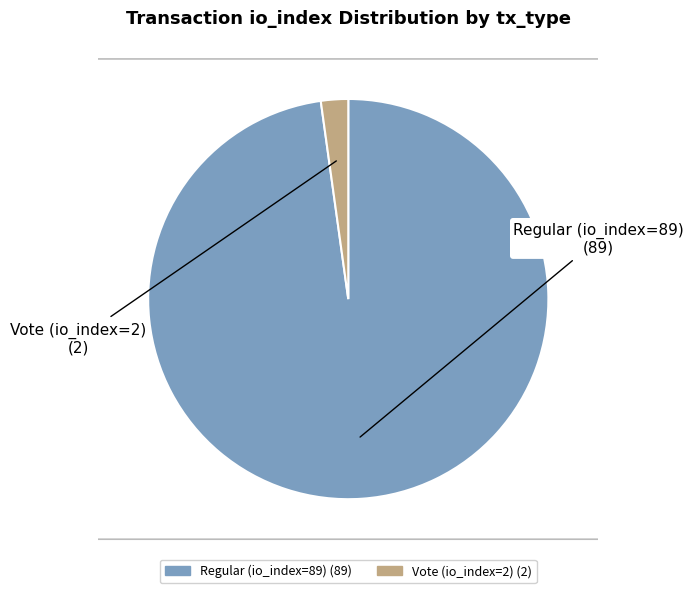

What percentage is the Regular (io_index=89) slice, to the nearest percent?

98%